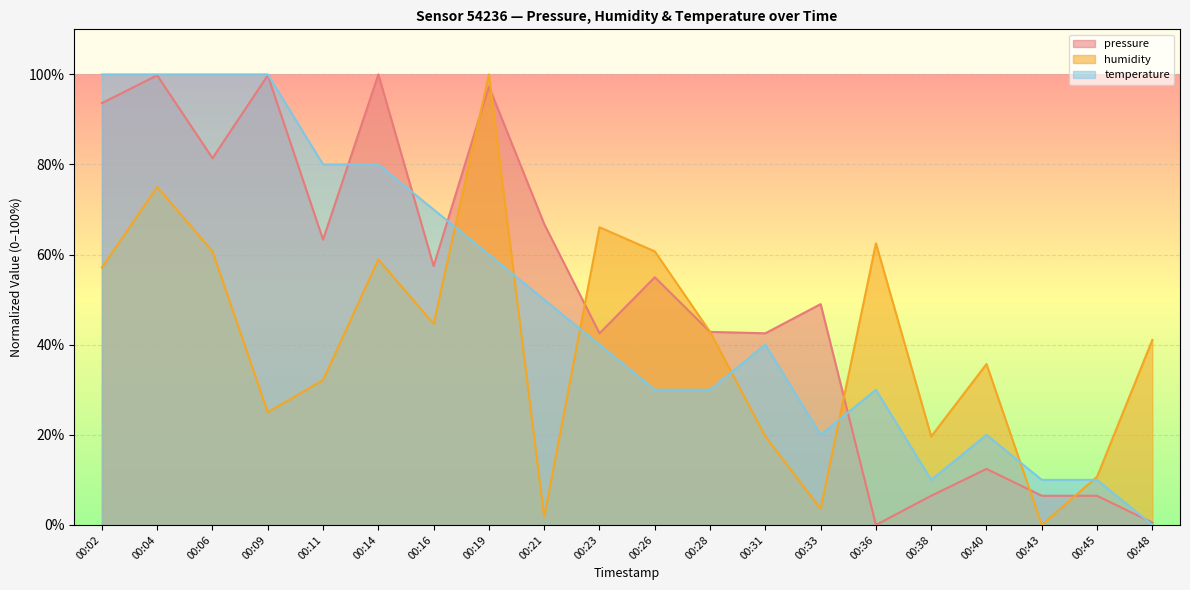

At which category does humidity reach its first local valley?

00:09